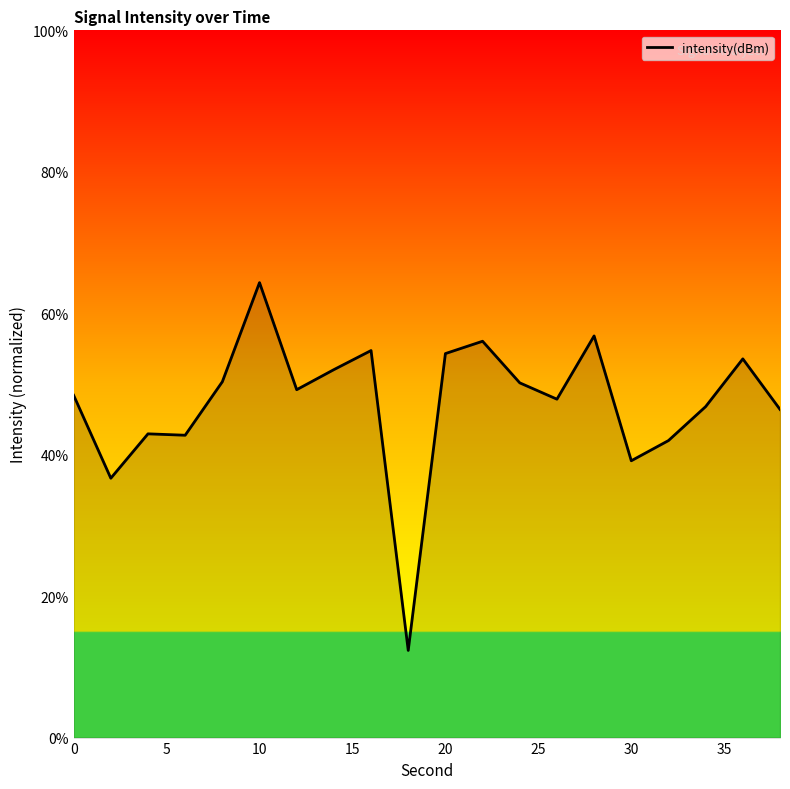

Count the number of values greater than 49.

10